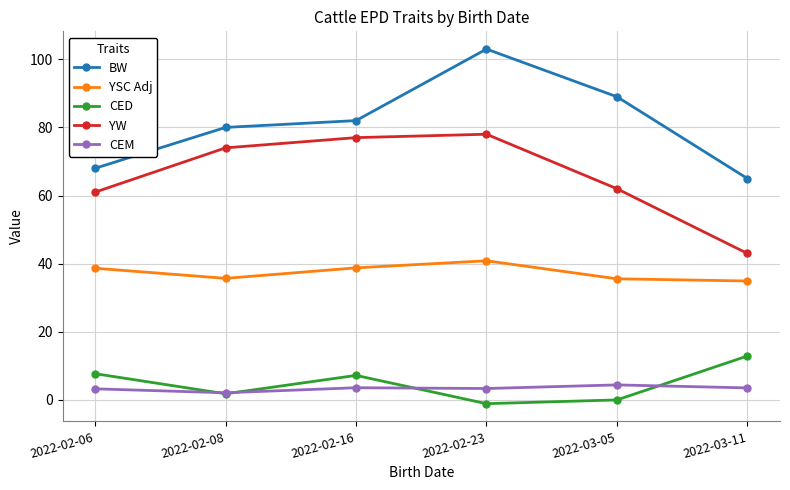

How many data points in YSC Adj are above 38?

3